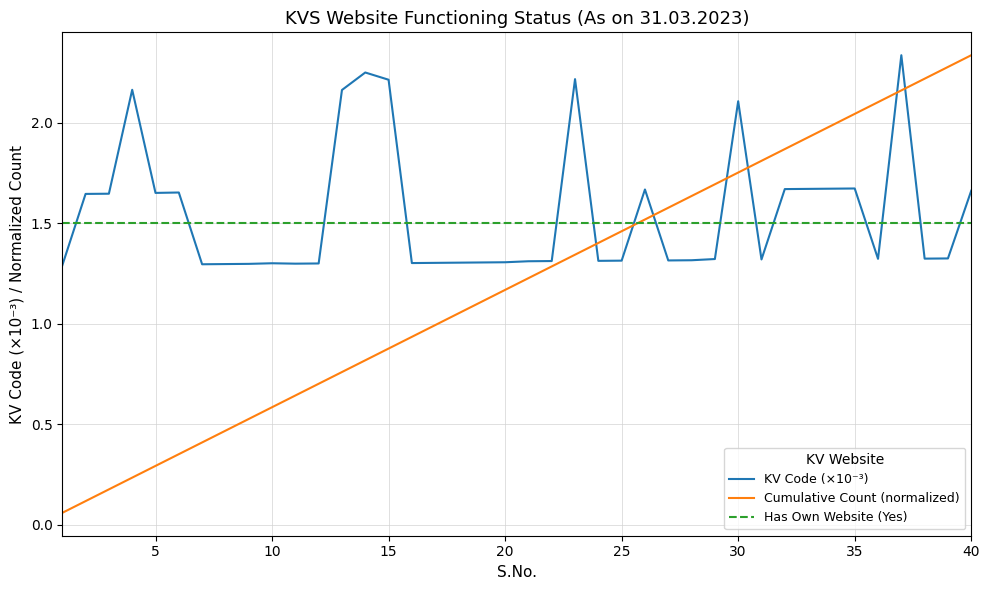

How many times do KV Code (×10⁻³) and Has Own Website (Yes) cross each other?

15